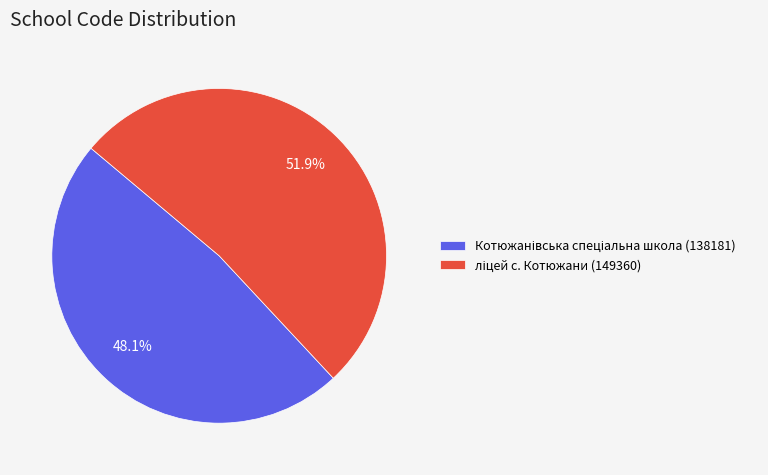

Is there a majority slice in this chart?

Yes